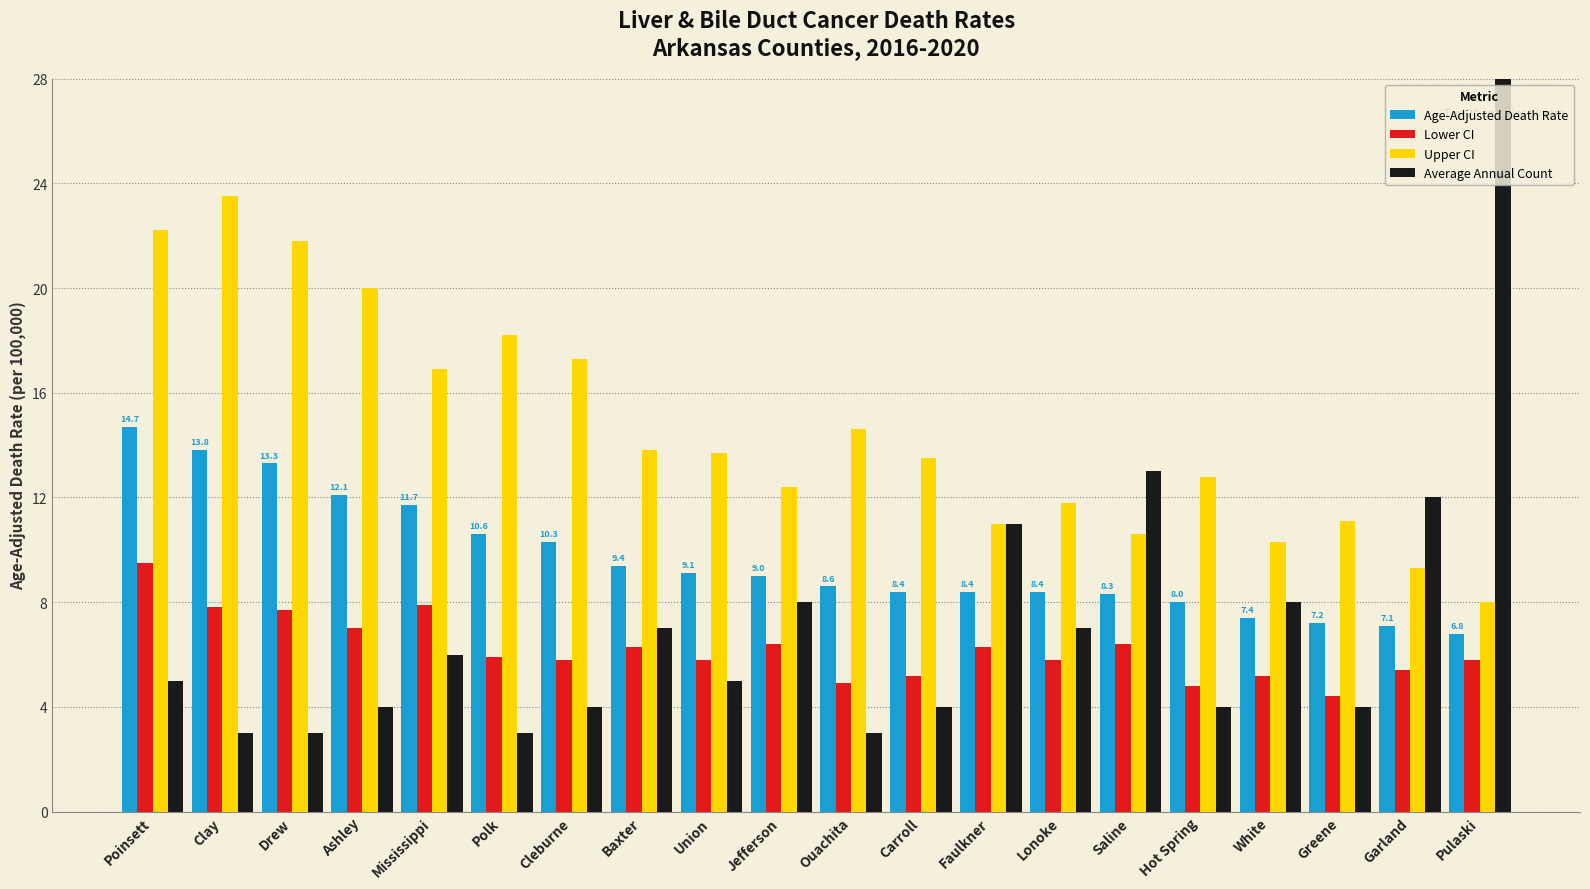

How many bars are there in total?

80